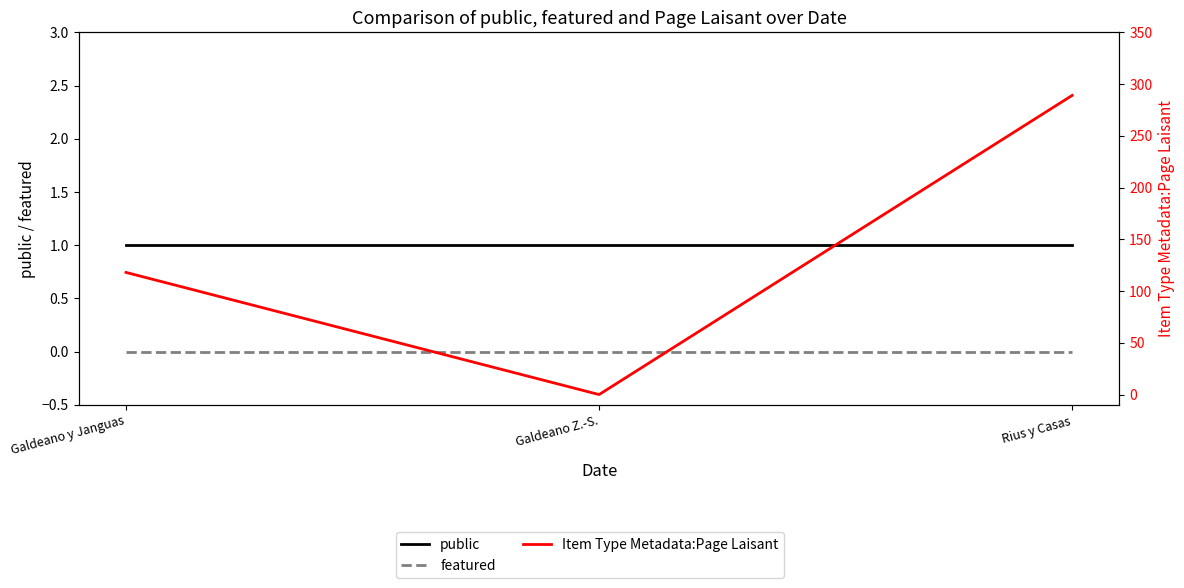

At Galdeano y Janguas, list the series in order from smallest to largest.

featured, public, Item Type Metadata:Page Laisant